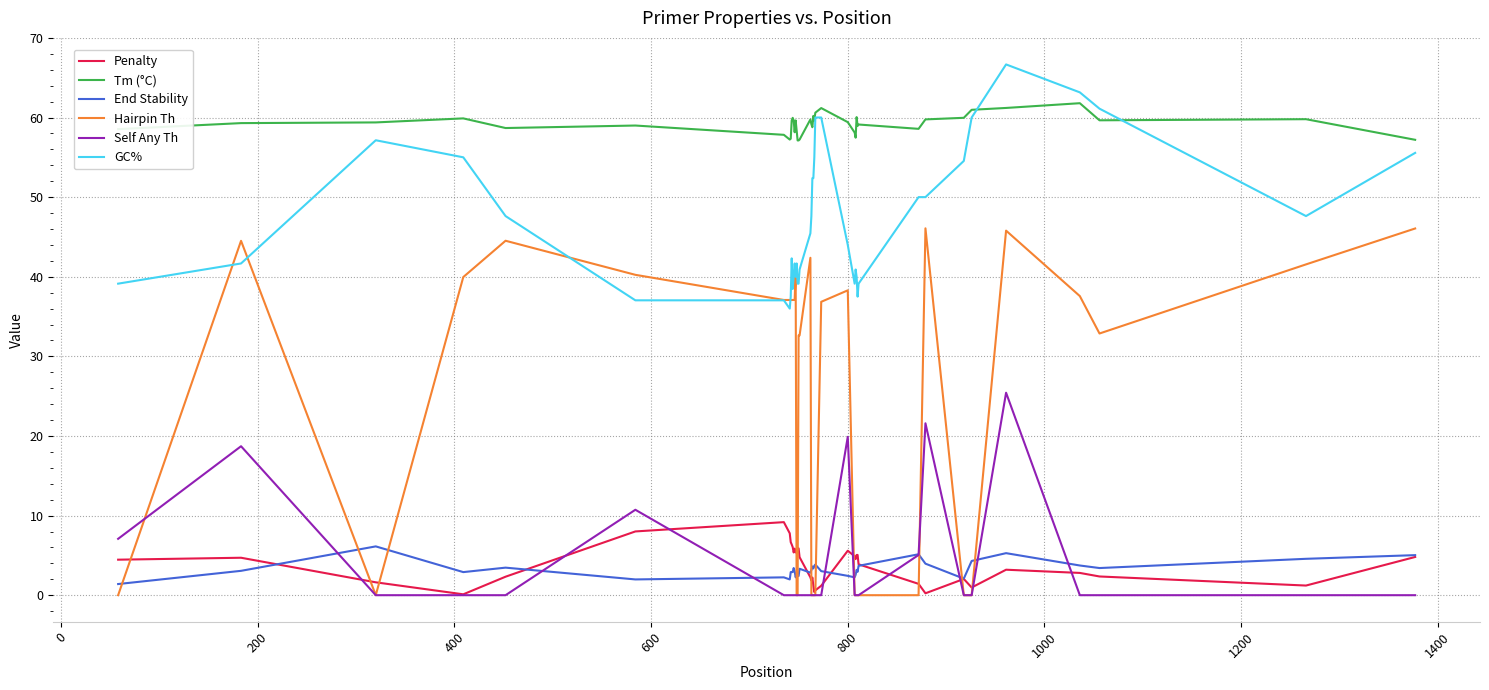

Which series has the largest total across all categories?

Tm (°C)